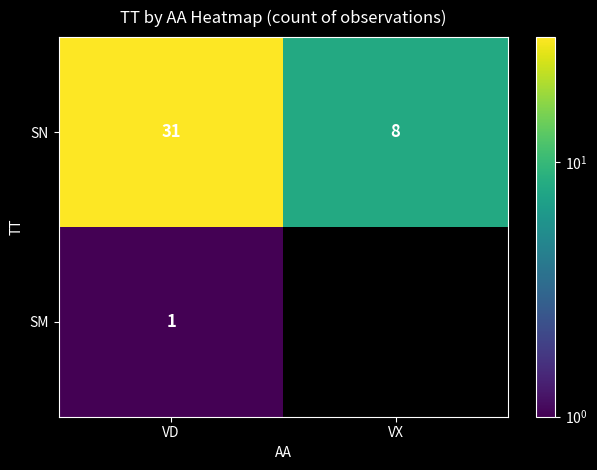

List the labels in order of SN value, largest first.

VD, VX